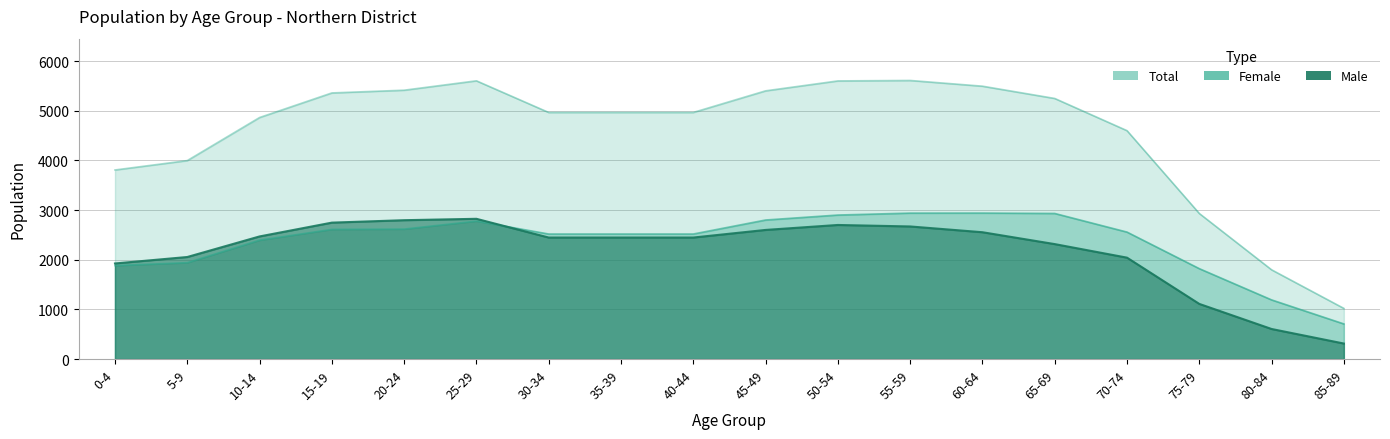

Count the number of data series in this chart.

3